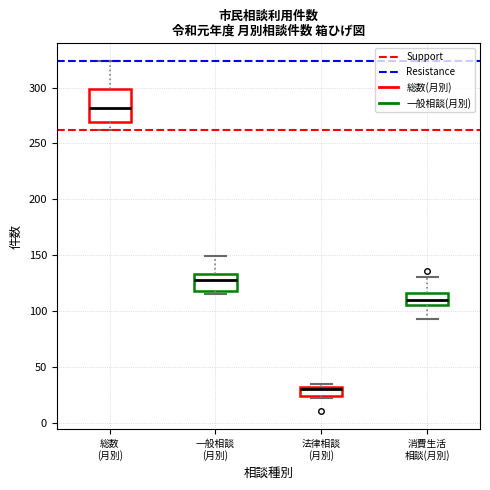

Reading left to right, read every box against the y-axis: the position of its median line, the range the box covers, and the ends of its whiskers. The values are not printed on the chart, so give them approximately, as read against the axis.

総数 (月別): median 280, box 270 to 300, whiskers 260 to 325
一般相談 (月別): median 130, box 120 to 135, whiskers 115 to 150
法律相談 (月別): median 30 (just below the box's upper edge), box 25 to 30, whiskers 20 to 35
消費生活 相談(月別): median 110, box 105 to 115, whiskers 95 to 130